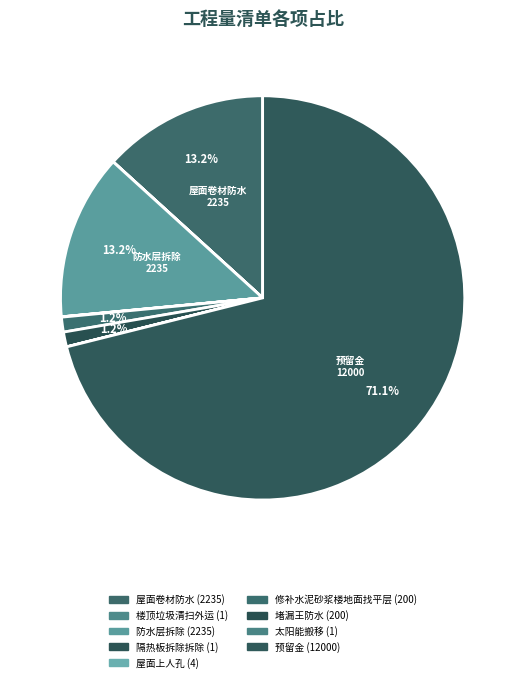

Which slice is the smallest?

楼顶垃圾清扫外运